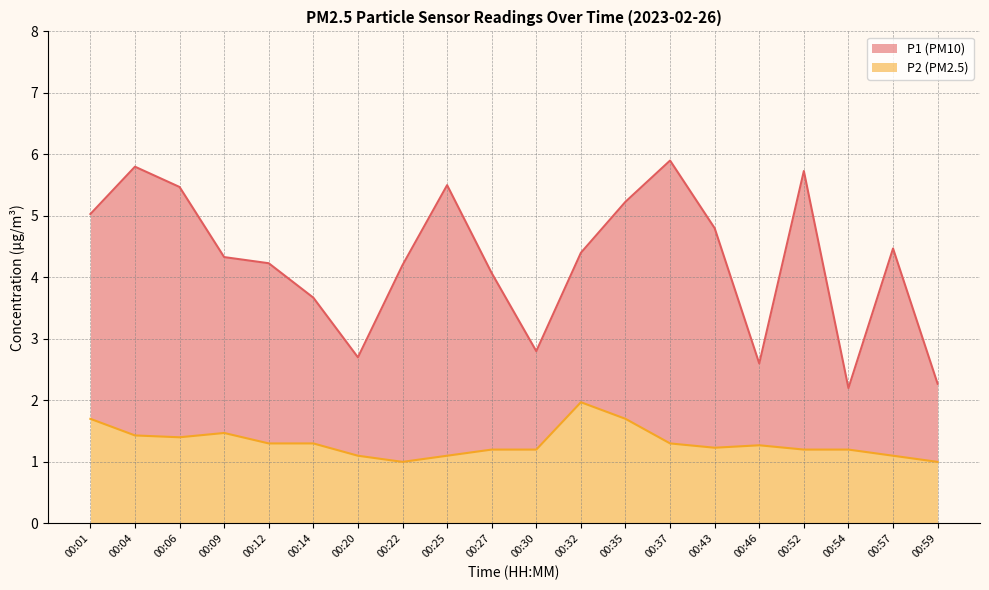

Reading left to right, transcribe all the data shown in this chart.

P1: 5.0	5.8	5.5	4.3	4.2	3.7	2.7	4.2	5.5	4.1	2.8	4.4	5.2	5.9	4.8	2.6	5.7	2.2	4.5	2.3
P2: 1.7	1.4	1.4	1.5	1.3	1.3	1.1	1.0	1.1	1.2	1.2	2.0	1.7	1.3	1.2	1.3	1.2	1.2	1.1	1.0